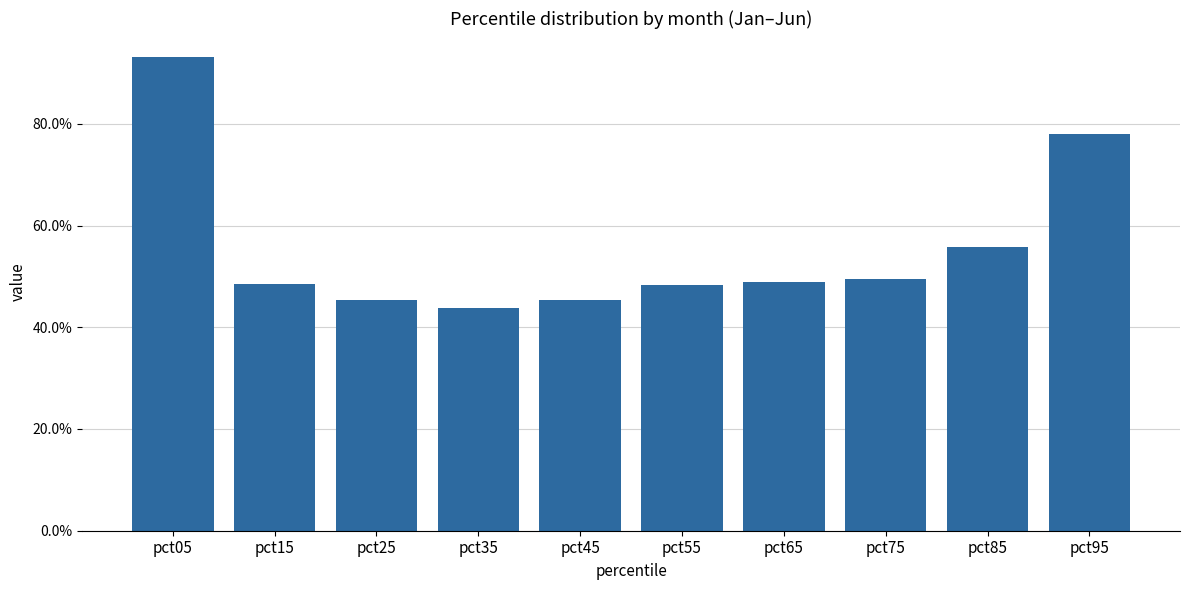

What value does the data have at pct15?

0.5